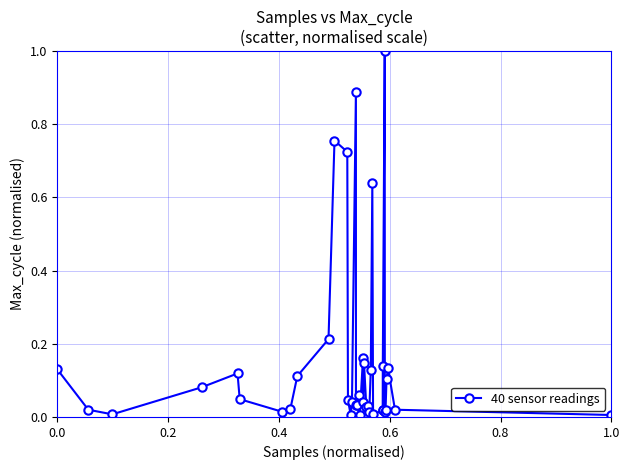

What is the value of the 34th point from the left?

1.0